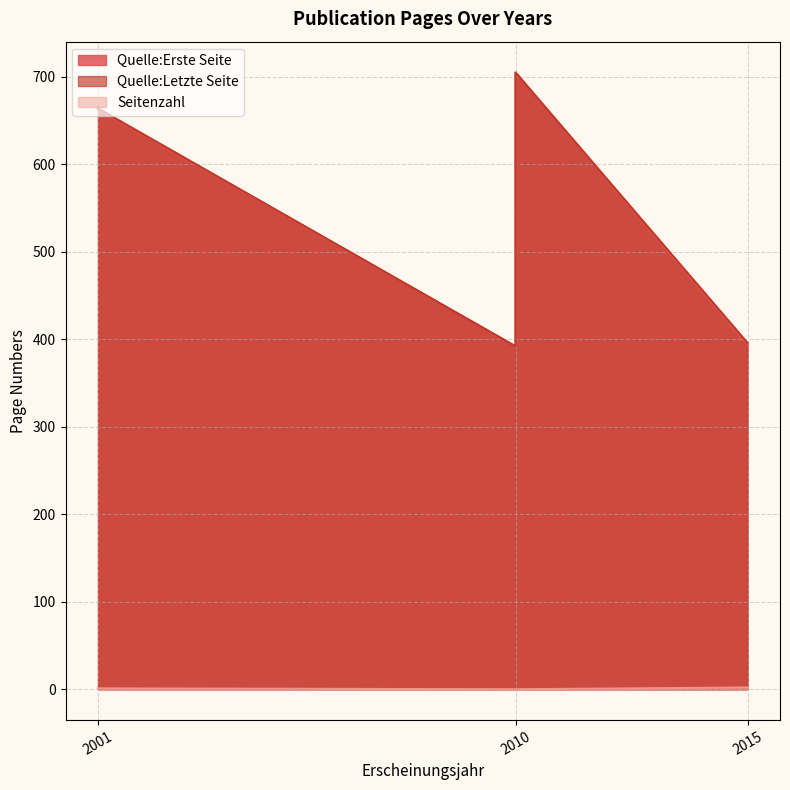

Rank the series by their maximum value, from highest to lowest.

Quelle:Erste Seite, Quelle:Letzte Seite, Seitenzahl